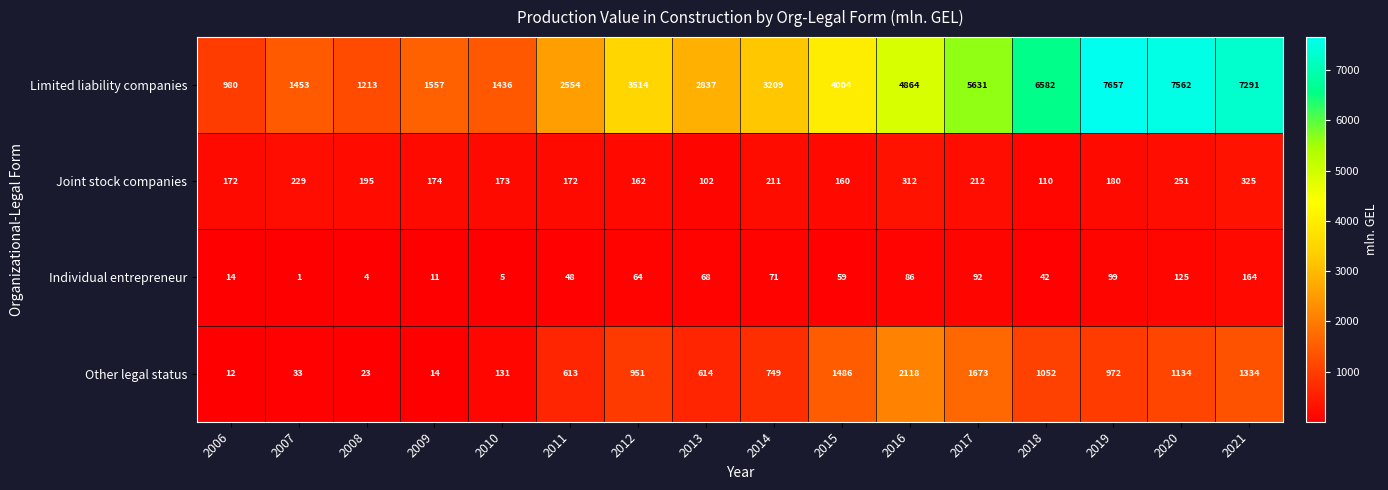

Rank the series at 2020 from lowest to highest value.

Individual entrepreneur, Joint stock companies, Other legal status, Limited liability companies